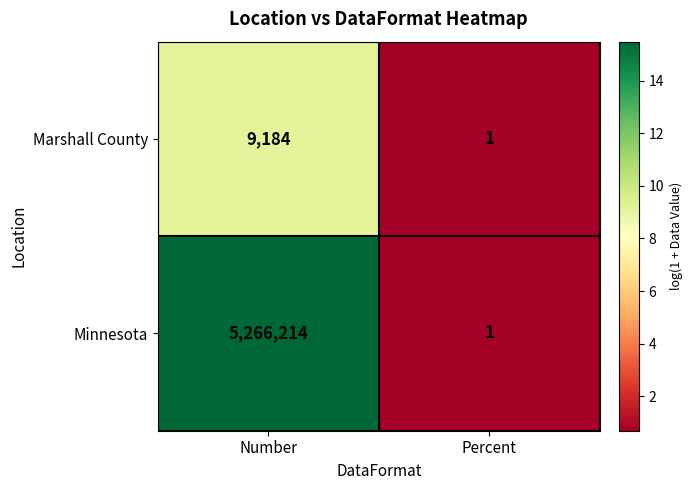

Read the Minnesota value at Number.

5266214